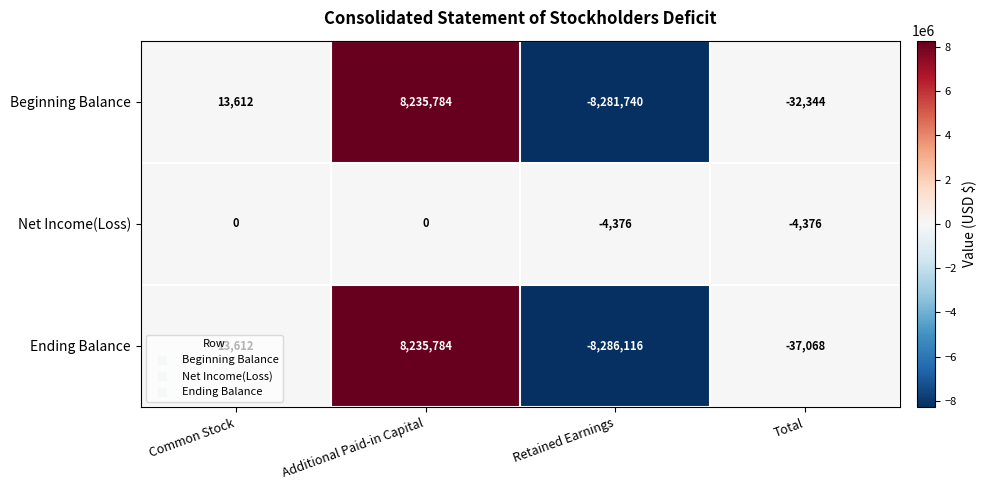

At which category is the sum across all series the highest?

Additional Paid-in Capital